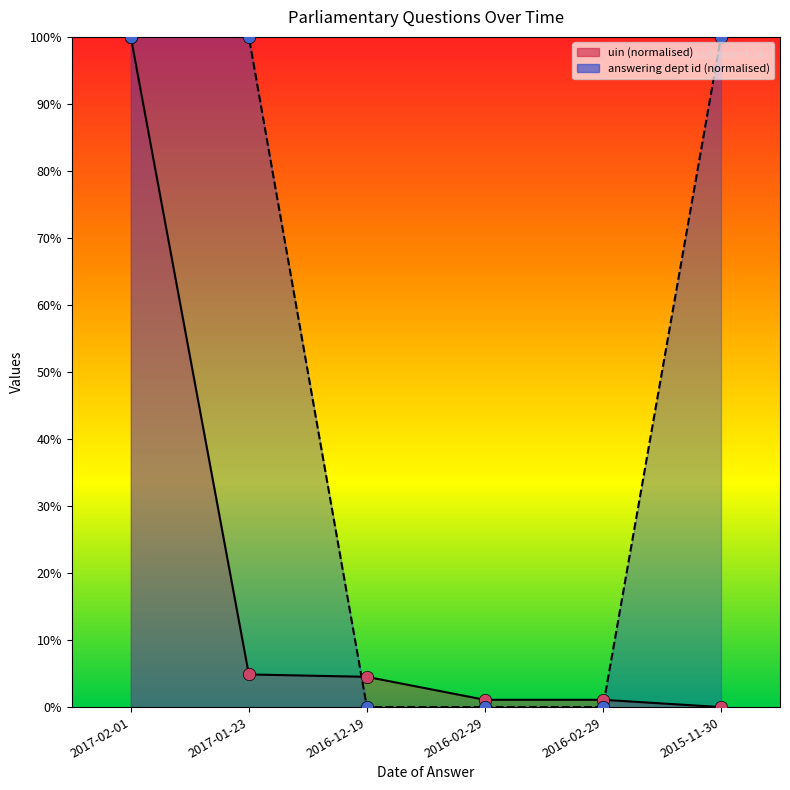

What is the total value across all series at 2015-11-30?

100.0